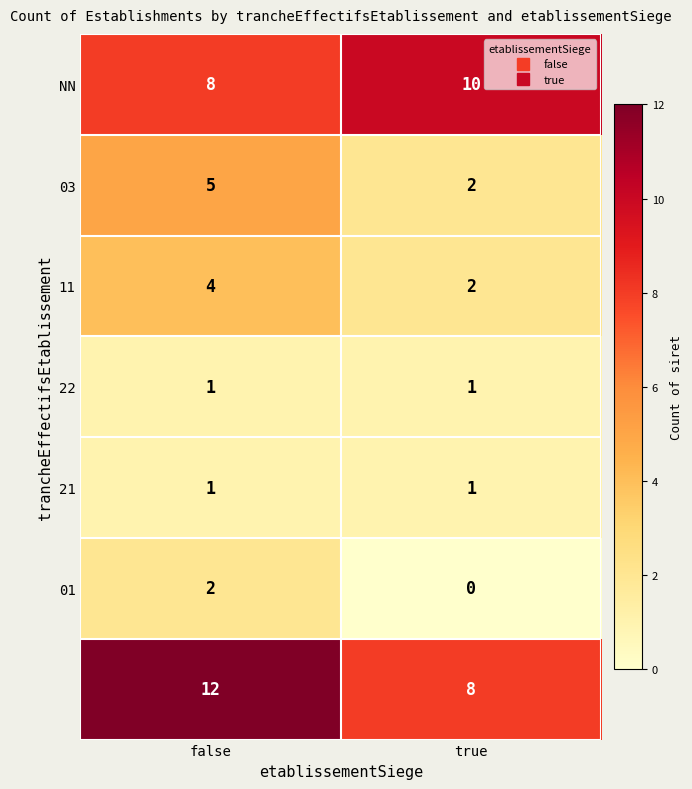

What is the total value across all series at true?

24